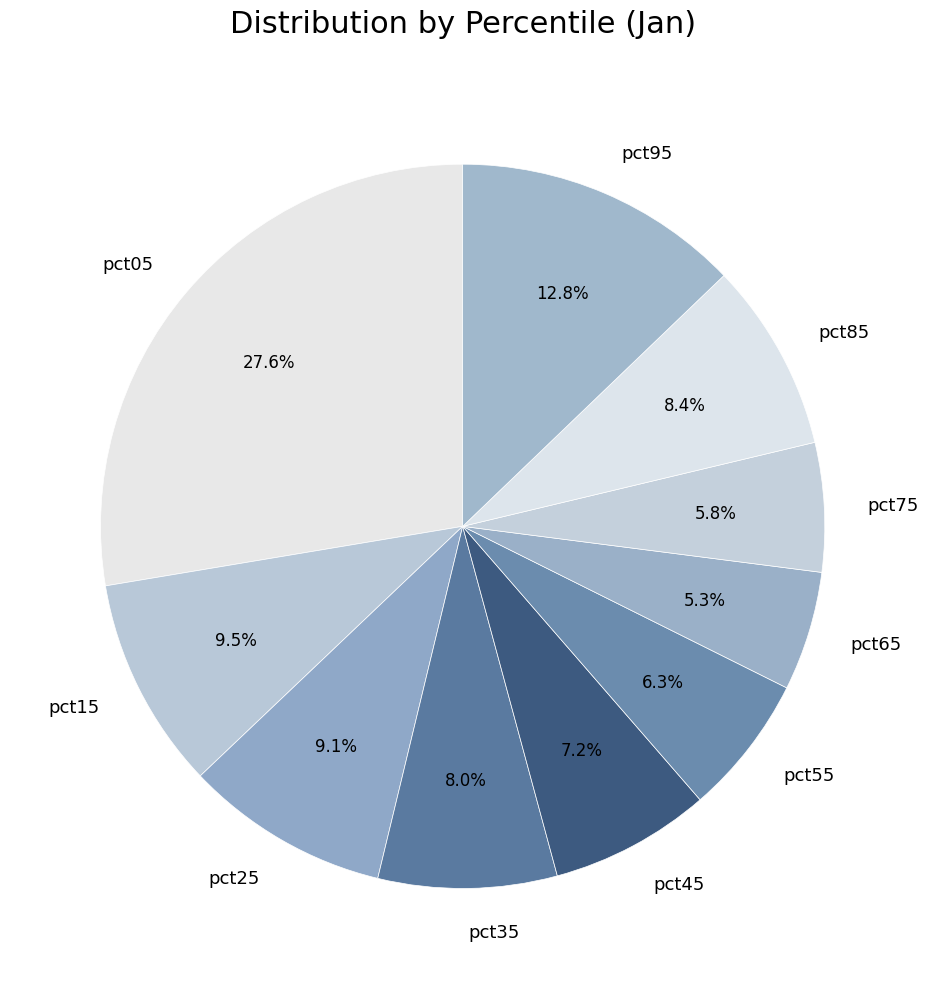

Which has a higher value, pct35 or pct95?

pct95